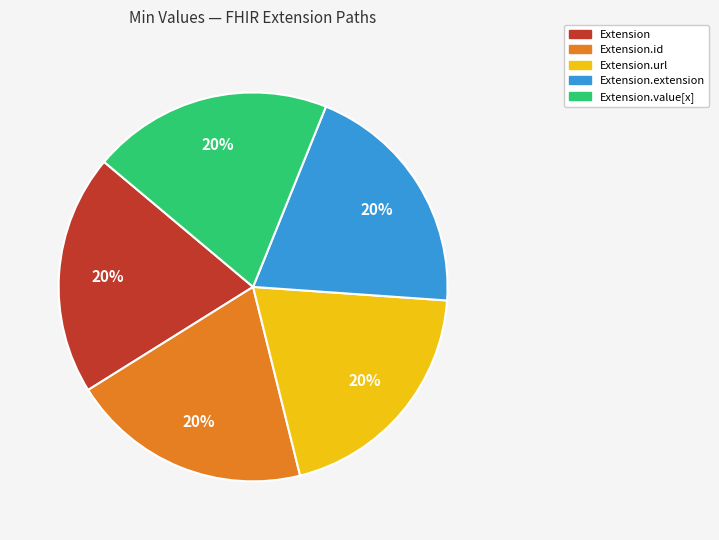

To the nearest percent, what is the difference between the largest and smallest slice percentages?

0%